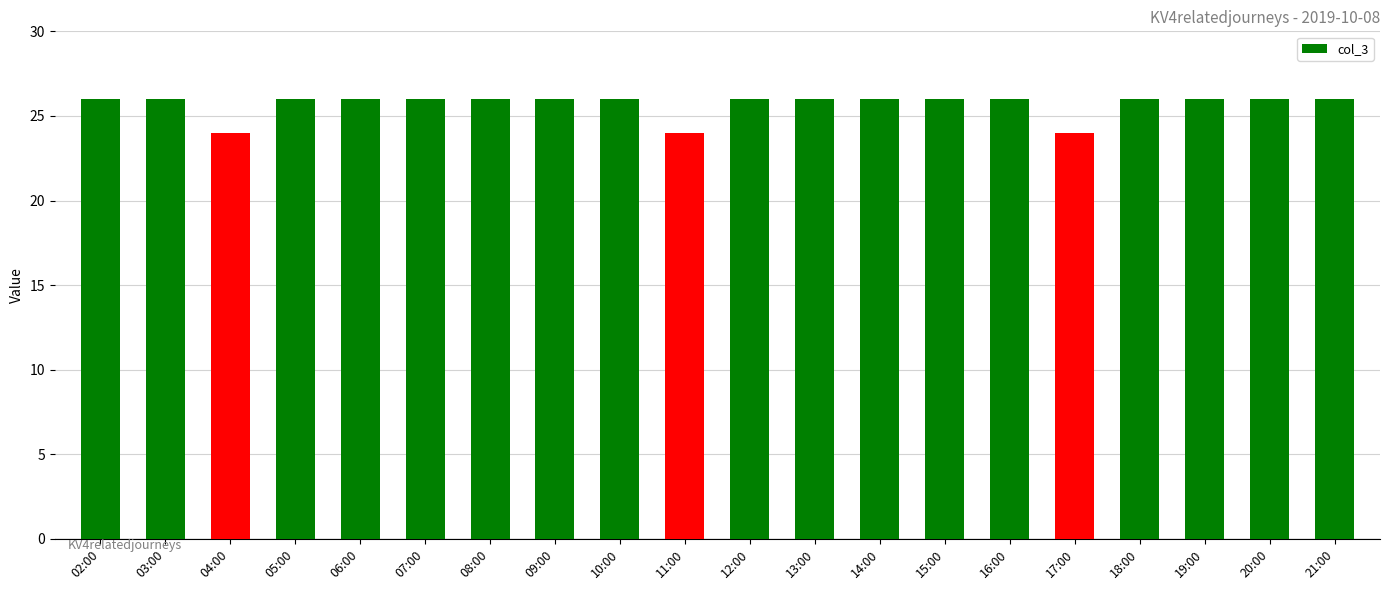

What is the average value?

26